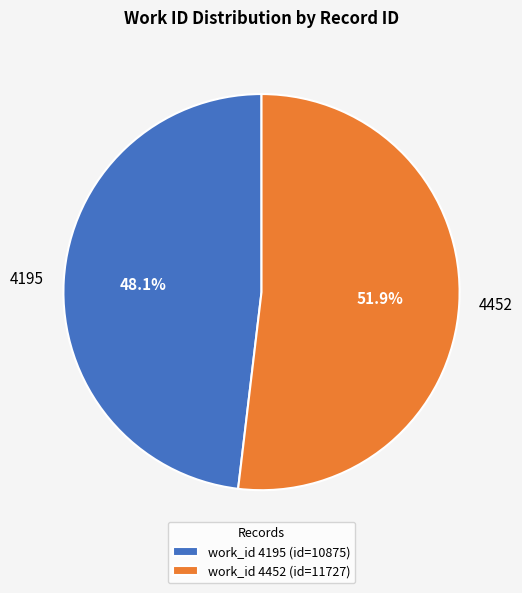

What is the ratio of the value at 4452 to the value at 4195?

1.1